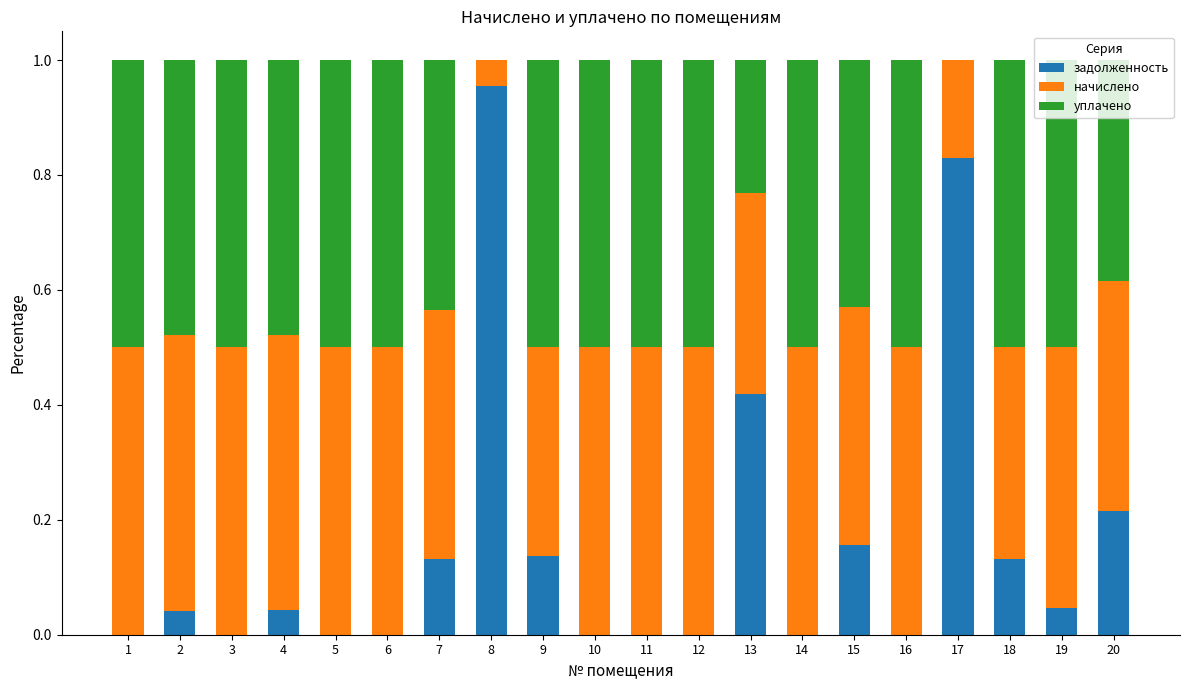

True or false: задолженность has a value of 0.0 at 10.

True